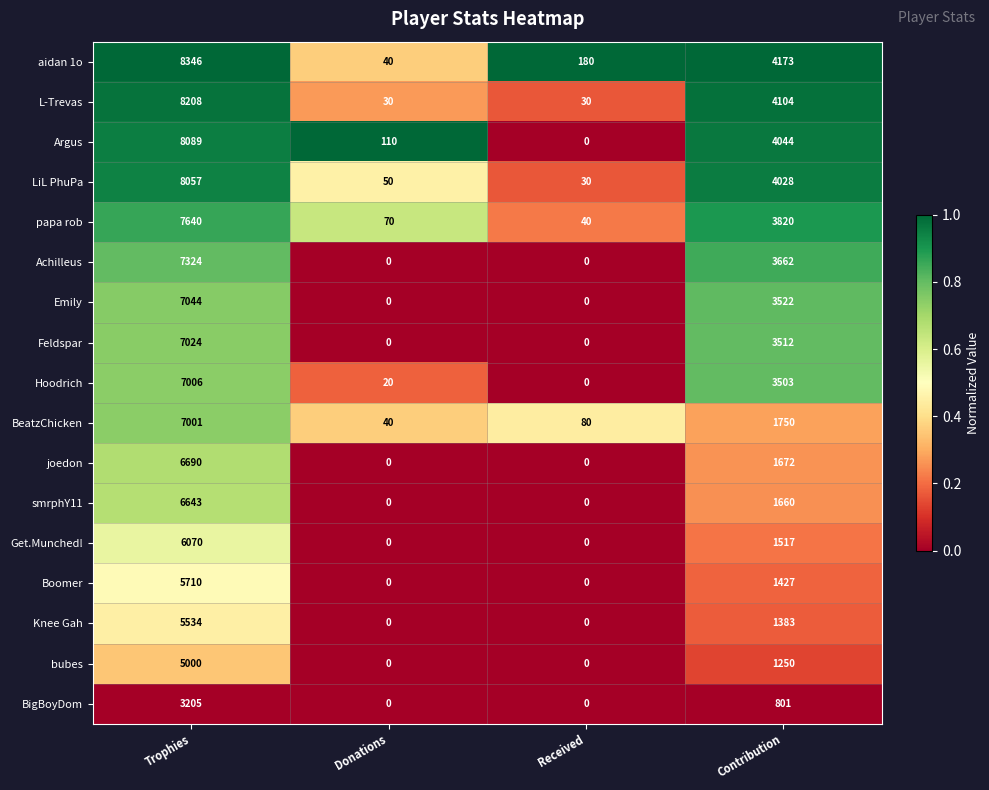

Which series changed the most between Donations and Contribution?

aidan 1o